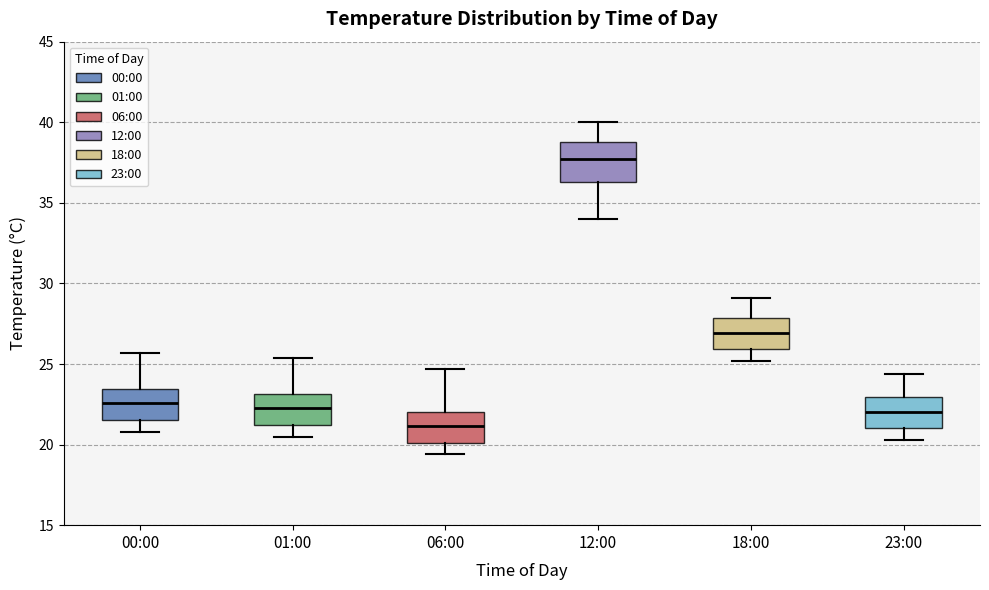

Which box is the tallest, from its lower edge to its upper edge?

12:00